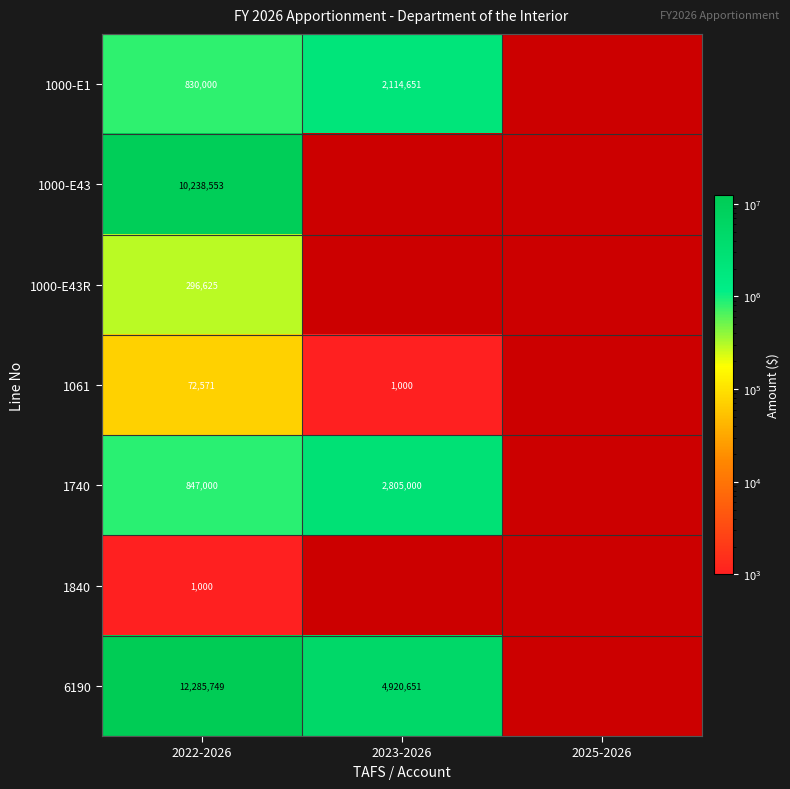

What is the spread (max minus min) of values at 2022-2026?

12284749